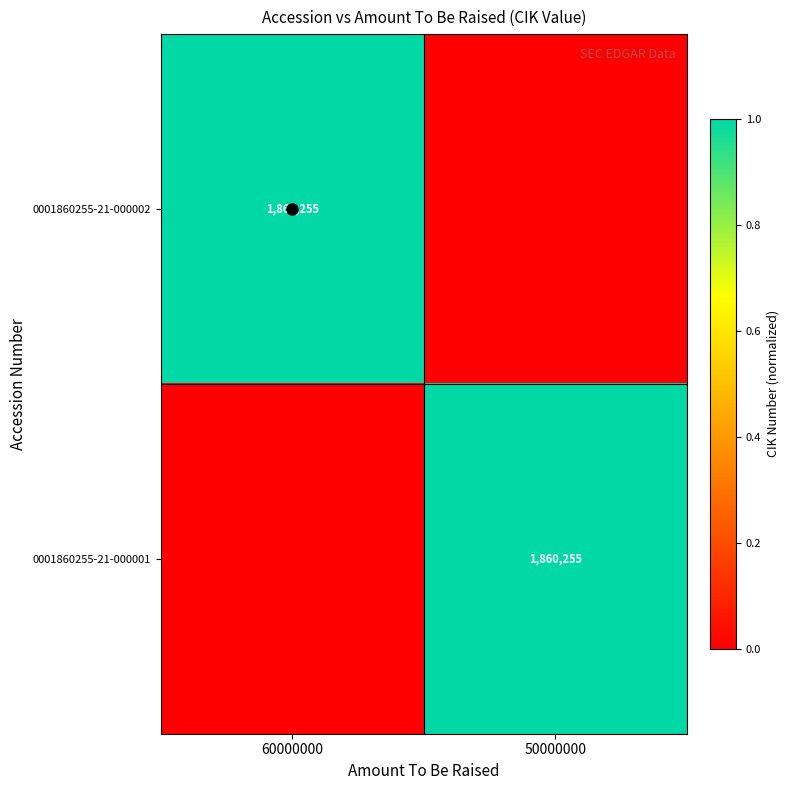

What is the average value of the 0001860255-21-000001 series?

0.5